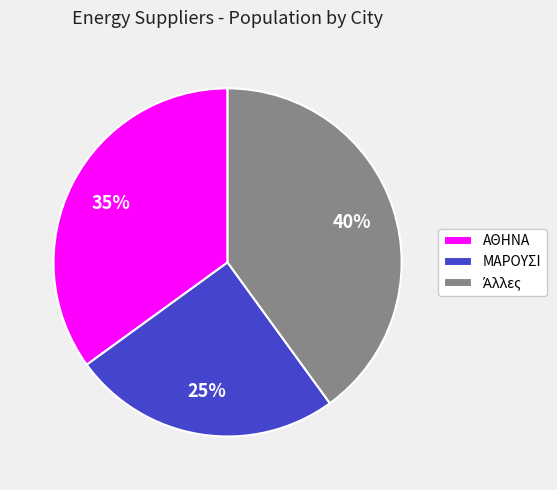

True or false: ΑΘΗΝΑ accounts for 35% of the total.

True